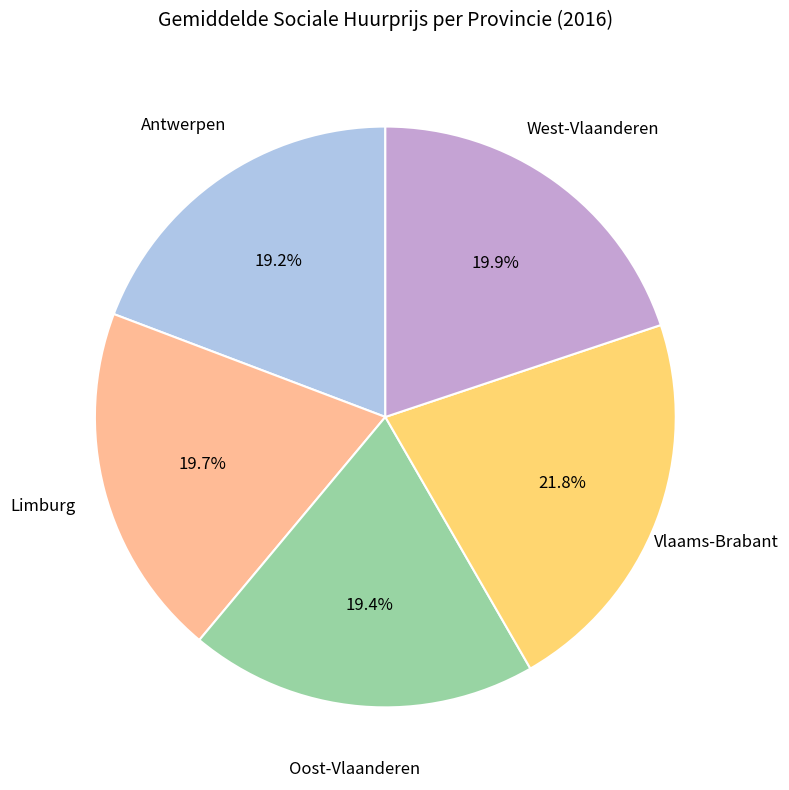

Is there any slice that represents more than half of the pie?

No